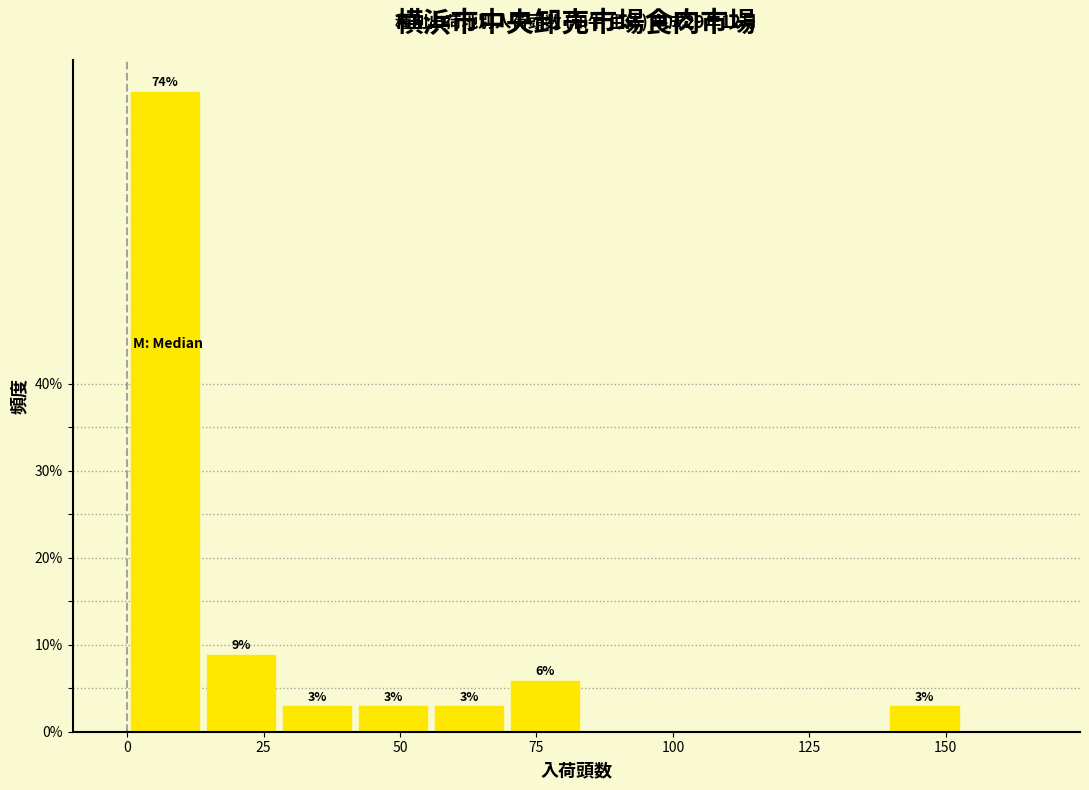

Read against the x-axis, roughly where is the centre of the tallest bar?

5